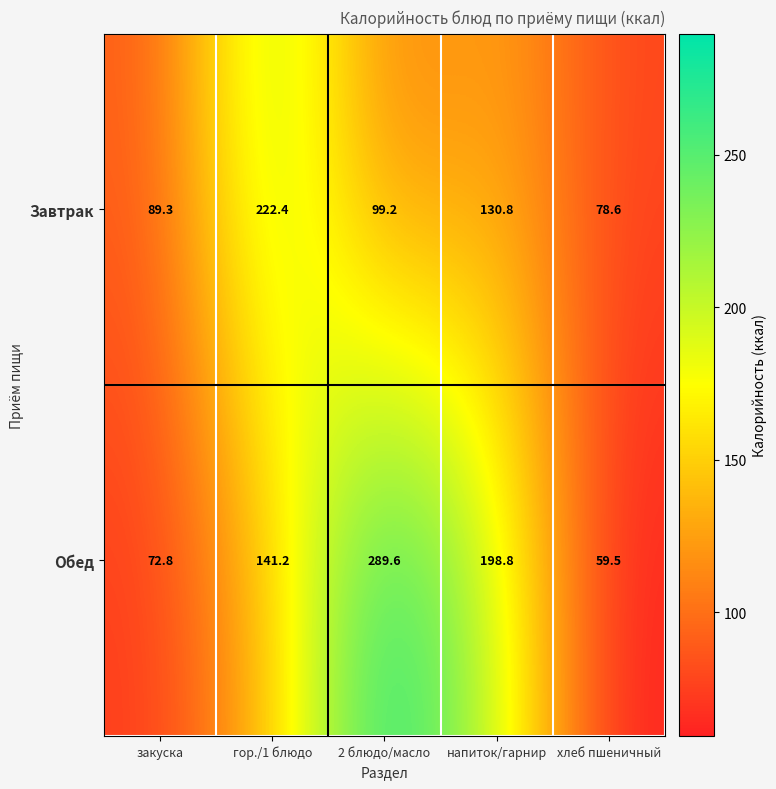

What is the sum of the Завтрак values at напиток/гарнир and закуска?

220.1